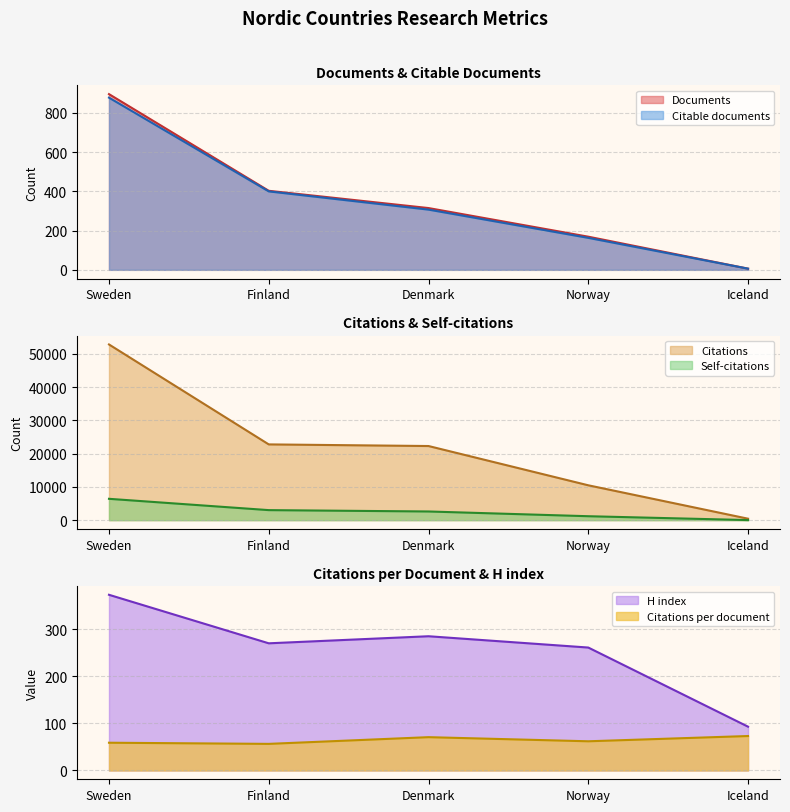

Which series has the largest range (max minus min)?

Citations